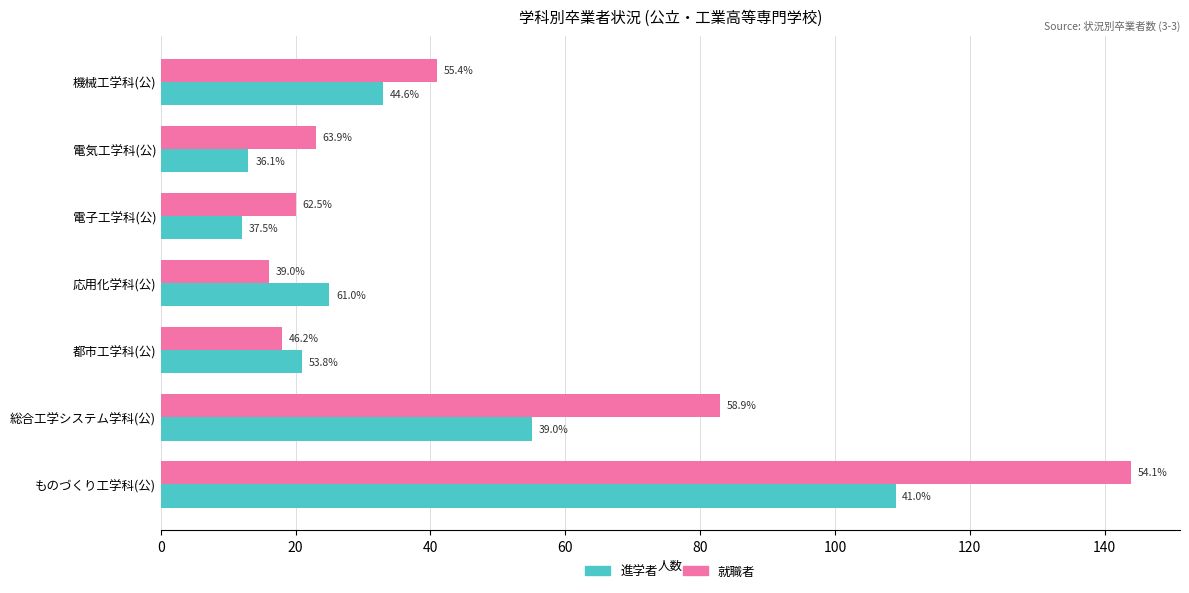

What is the maximum value for 就職者?

144